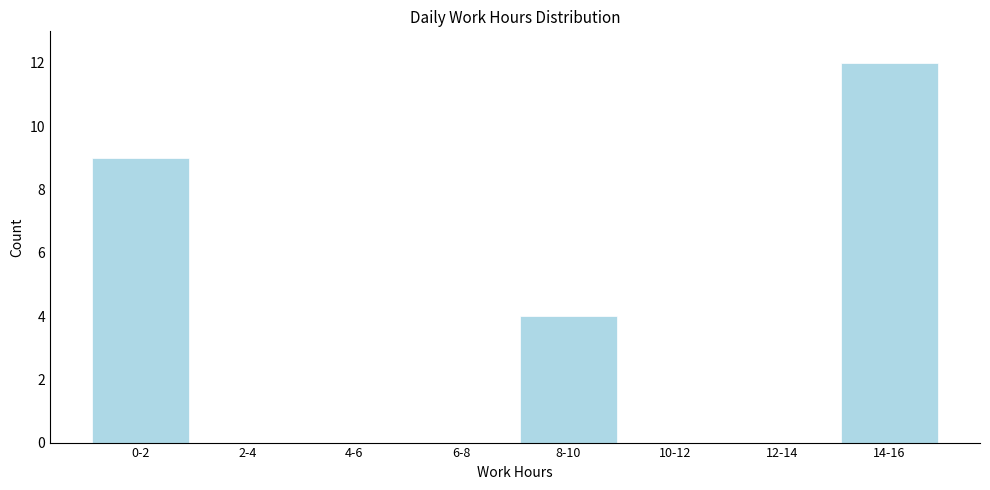

Reading left to right, list all the values displayed in this chart.

0-2=9	2-4=0	4-6=0	6-8=0	8-10=4	10-12=0	12-14=0	14-16=12